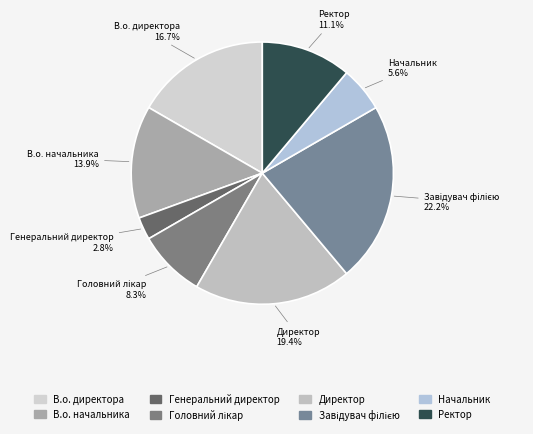

How many slices are in this pie chart?

8